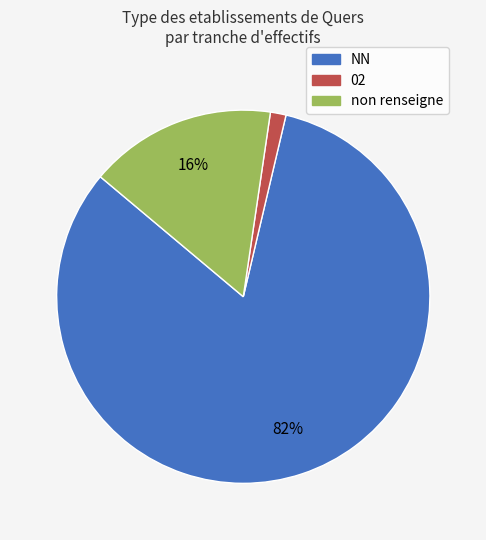

Which category accounts for the majority?

NN